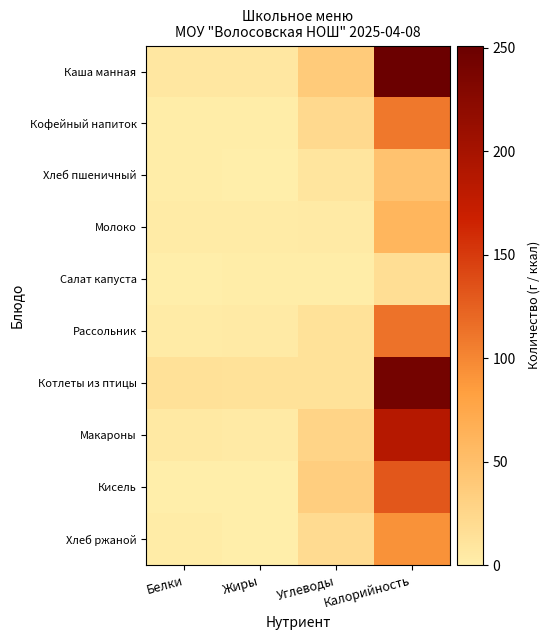

What is the difference between the highest and lowest values at Жиры?

13.6